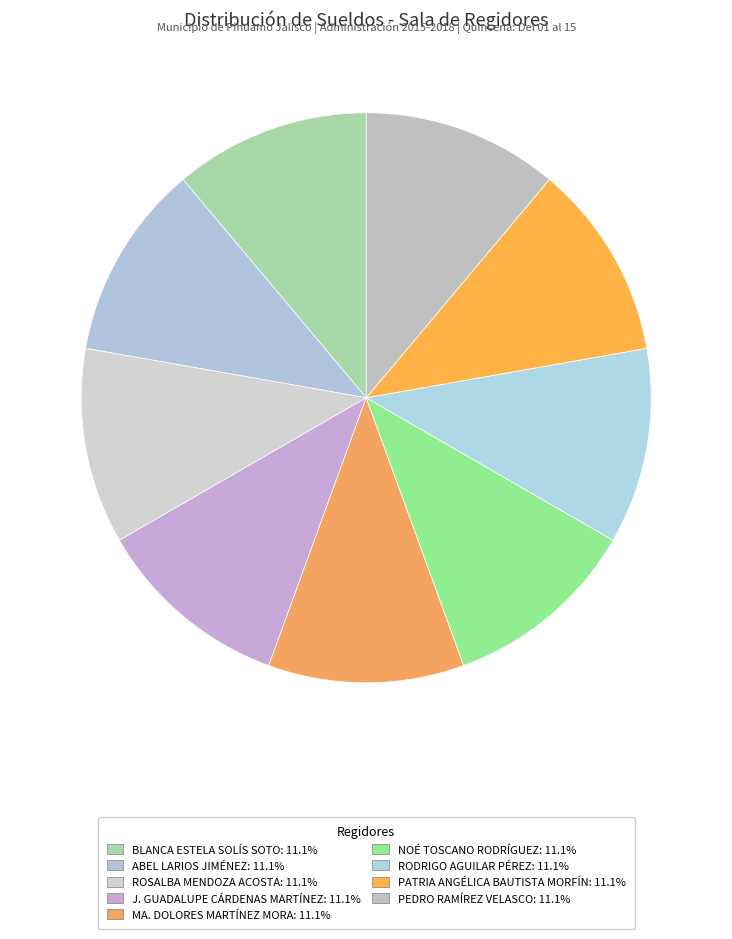

Is the sum of PEDRO RAMÍREZ VELASCO and ROSALBA MENDOZA ACOSTA greater than half?

No